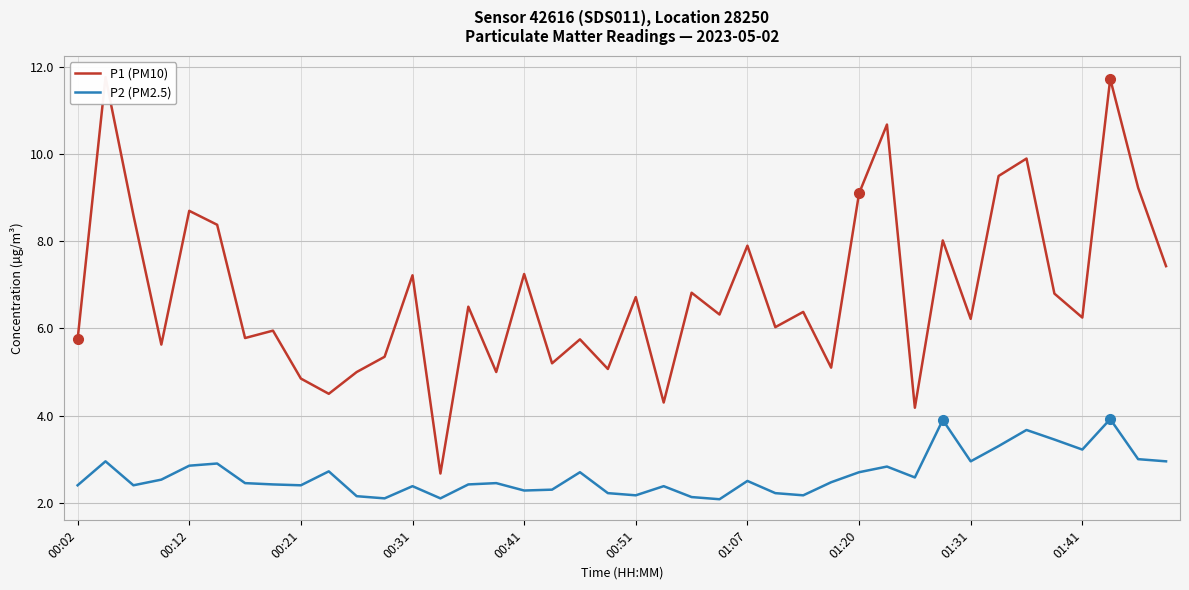

How many lines are shown in the chart?

2